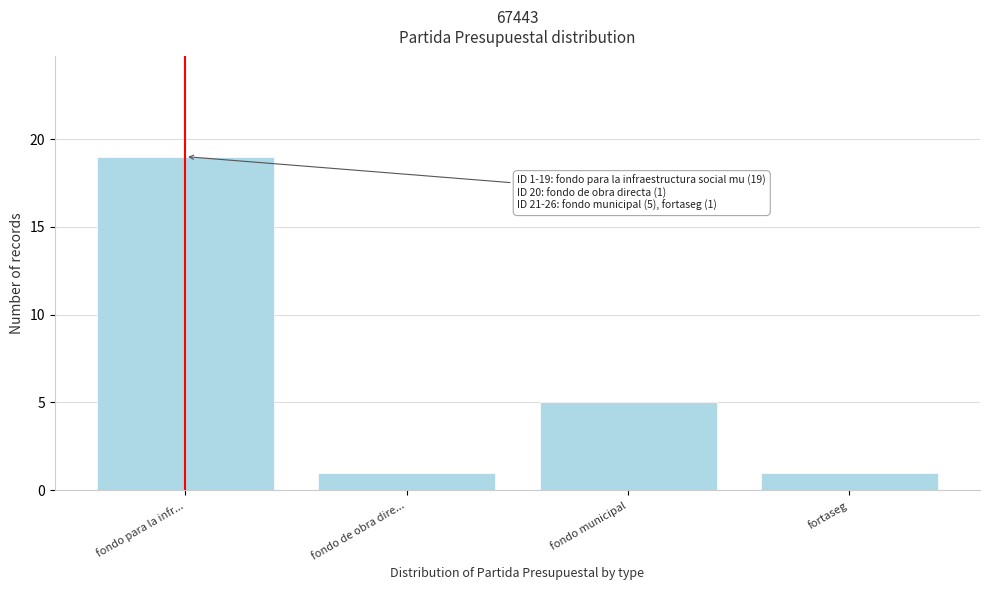

Reading left to right, transcribe all the data shown in this chart.

fondo para la infr...=19	fondo de obra dire...=1	fondo municipal=5	fortaseg=1